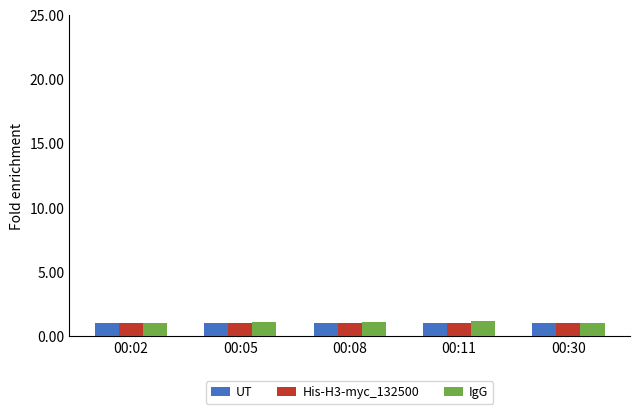

What is the lowest value of the IgG series?

1.0